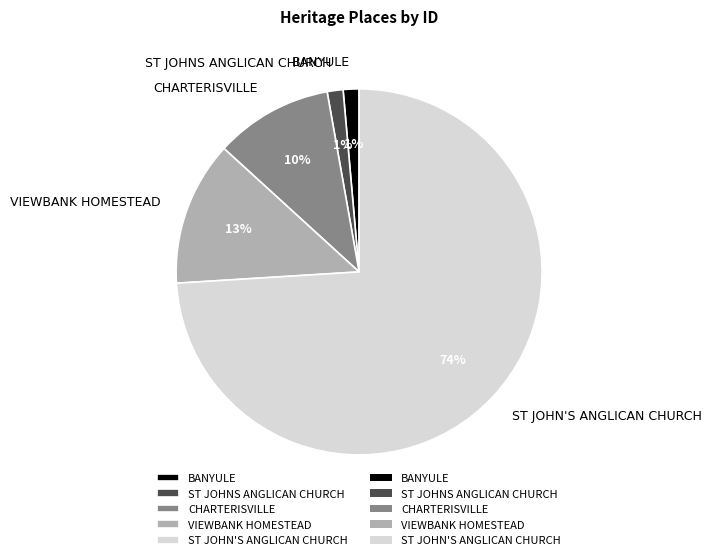

Approximately how many times larger is the value at ST JOHNS ANGLICAN CHURCH compared to BANYULE?

1.0